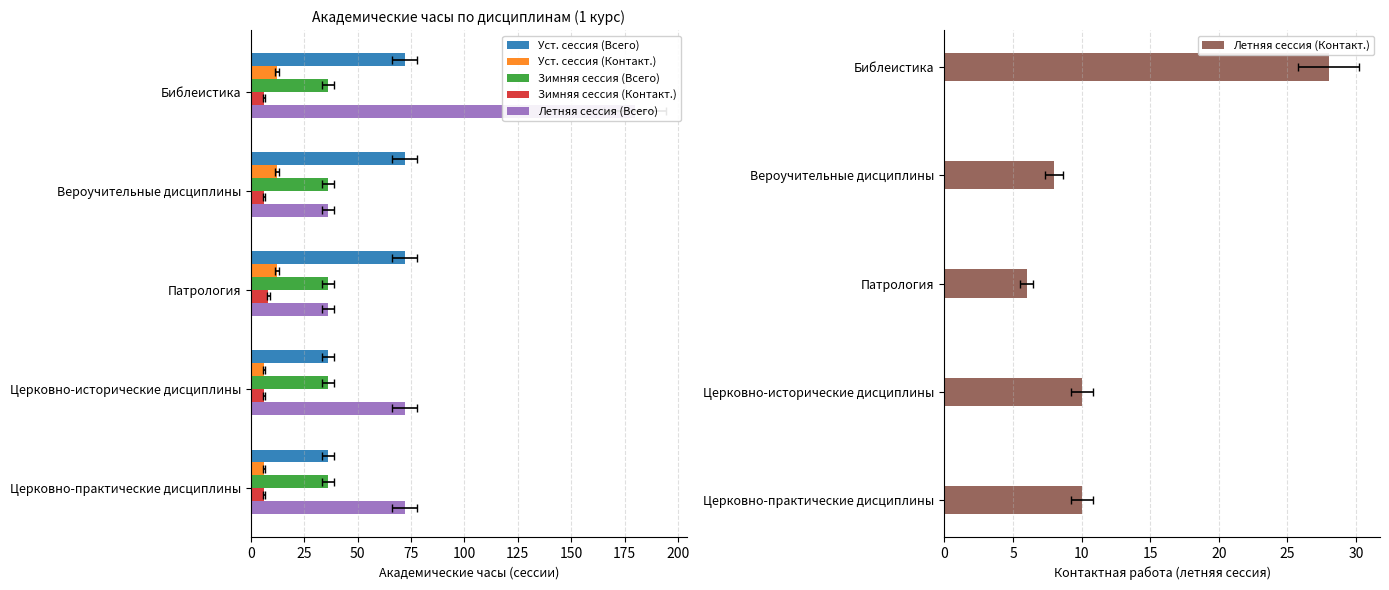

What is the difference between the Уст. сессия (Контакт.) values at Церковно-исторические дисциплины and Библеистика?

6.0